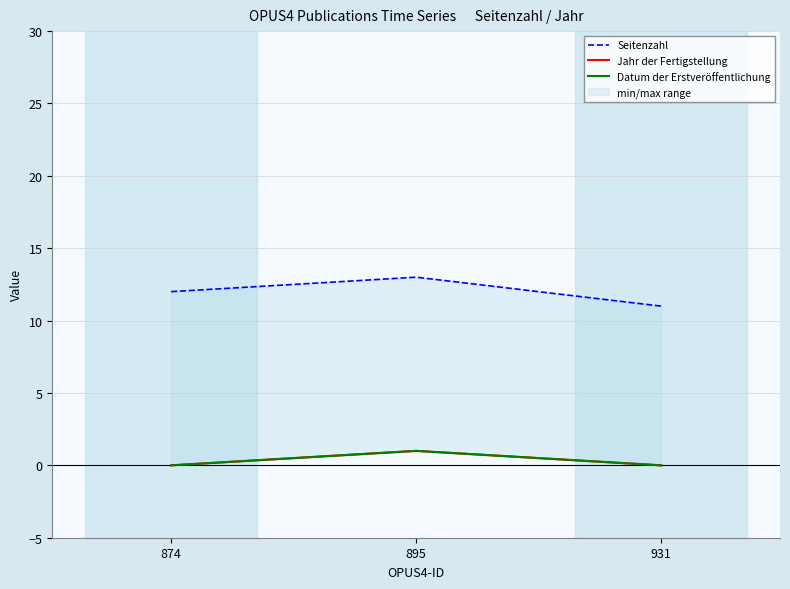

What is the sum of the Jahr der Fertigstellung values at 931 and 895?

1